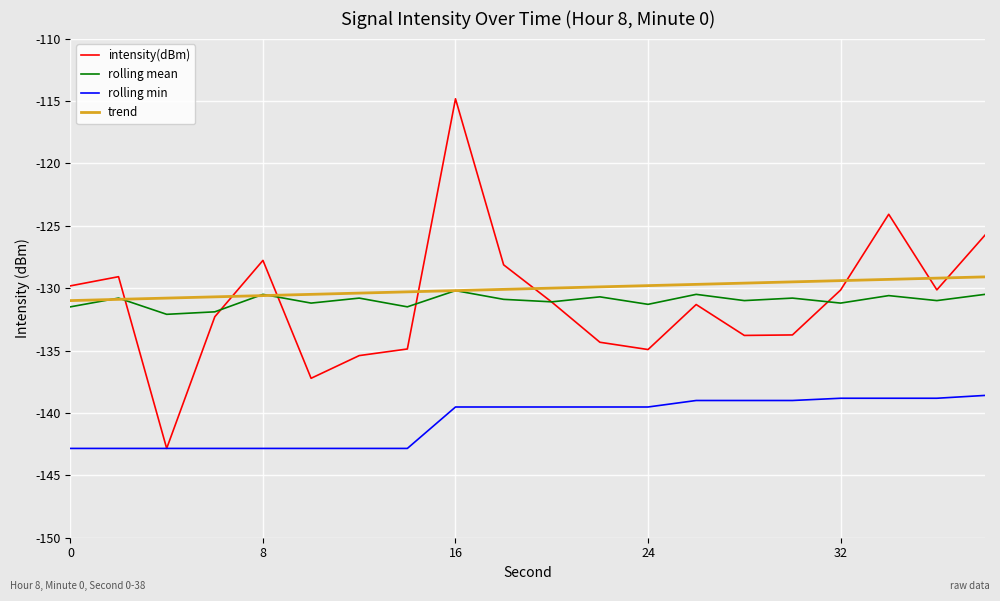

How many intersections are there between trend and intensity(dBm)?

8